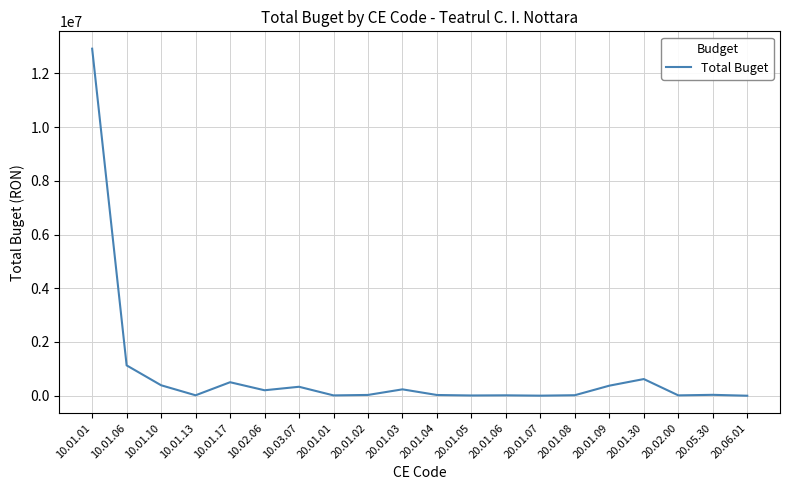

Count the number of data series in this chart.

1